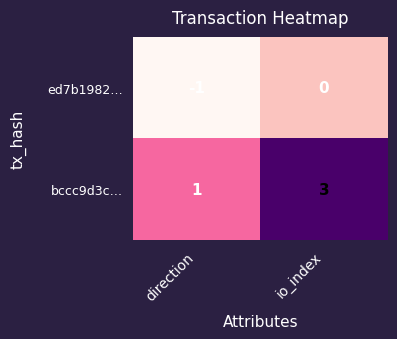

True or false: ed7b1982… has a value of -1 at direction.

True